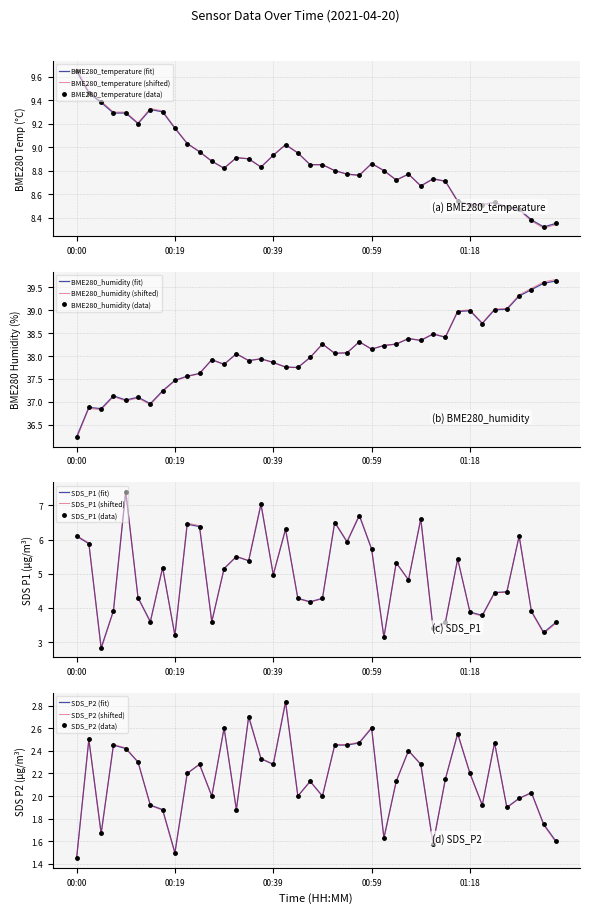

Is it true that SDS_P1 equals 4.5 at 01:23?

True